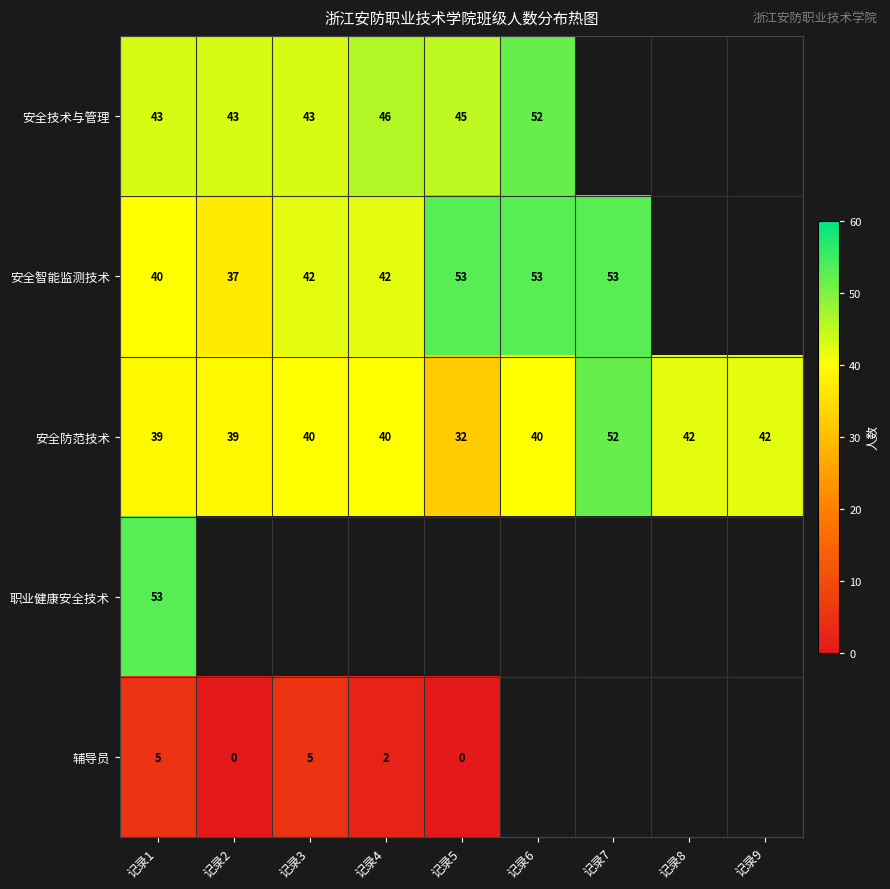

Is it true that 安全防范技术 equals 42 at 记录9?

True